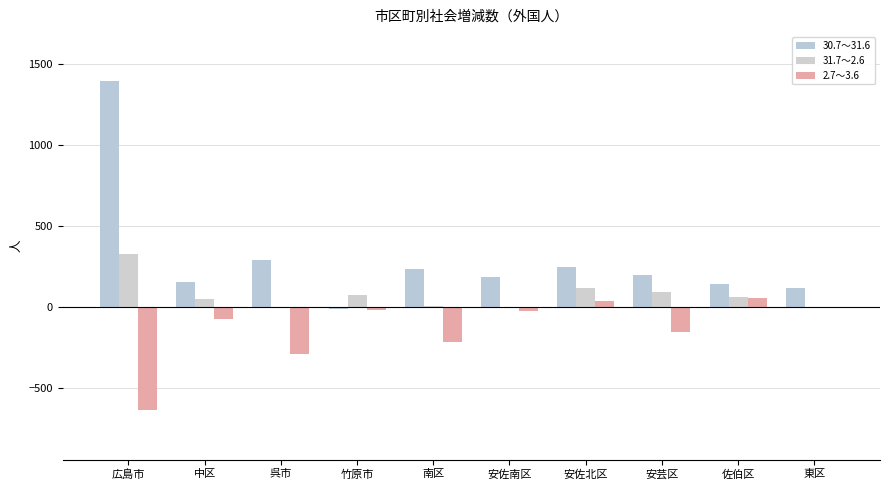

Is it true that 2.7～3.6 equals -202 at 広島市?

False